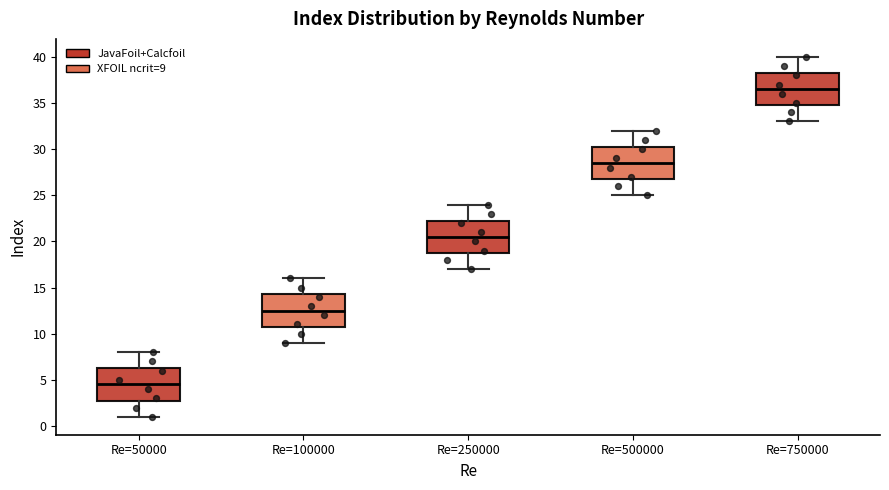

Which box has the highest median line?

Re=750000